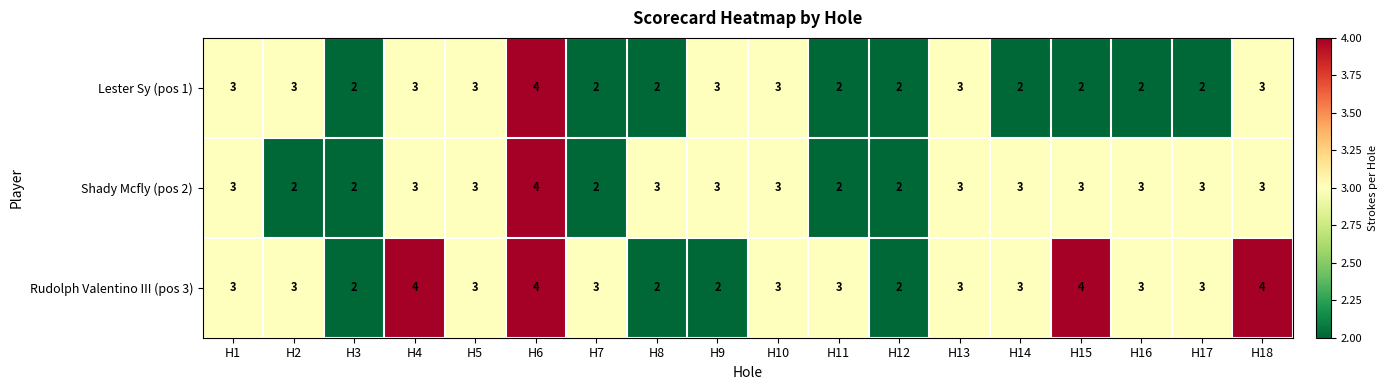

What is the greatest value displayed?

4